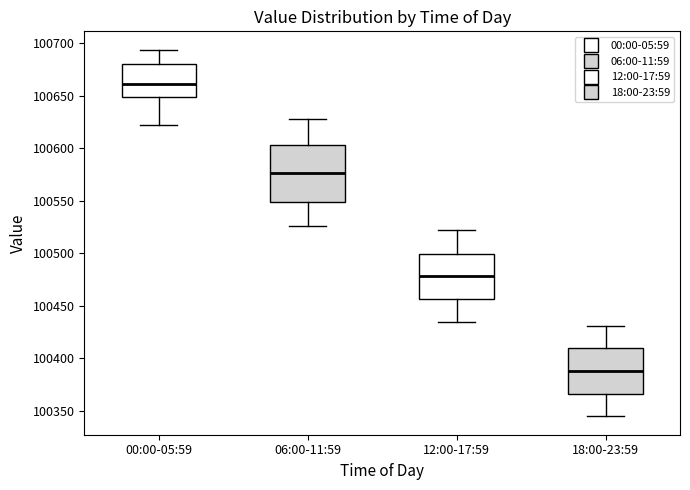

Reading left to right, transcribe this box plot: for each box, give where its median line is, the range the box spans, and where its two whiskers end, as read against the y-axis. The values are not printed on the chart, so give them approximately, as read against the axis.

00:00-05:59: median 100660, box 100650 to 100680, whiskers 100620 to 100695
06:00-11:59: median 100575, box 100550 to 100605, whiskers 100525 to 100630
12:00-17:59: median 100480, box 100455 to 100500, whiskers 100435 to 100520
18:00-23:59: median 100390, box 100365 to 100410, whiskers 100345 to 100430